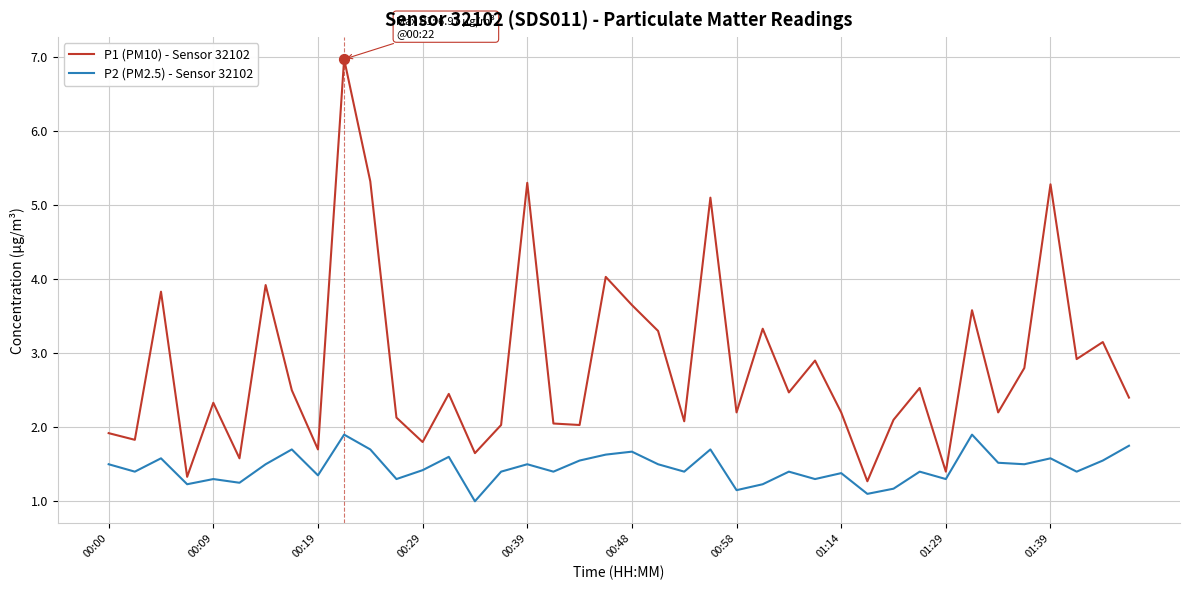

At how many categories does at least one series exceed 3?

13